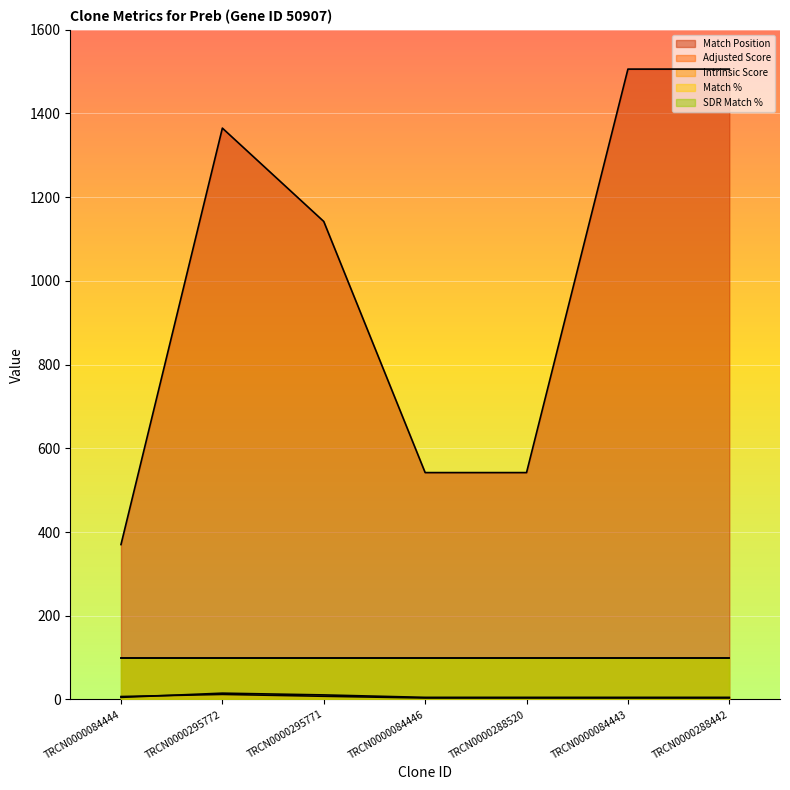

True or false: Adjusted Score has more than 1 points higher than both neighbors.

False